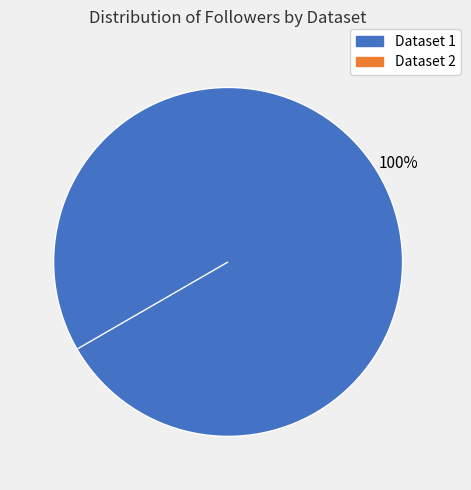

Is there a majority slice in this chart?

Yes